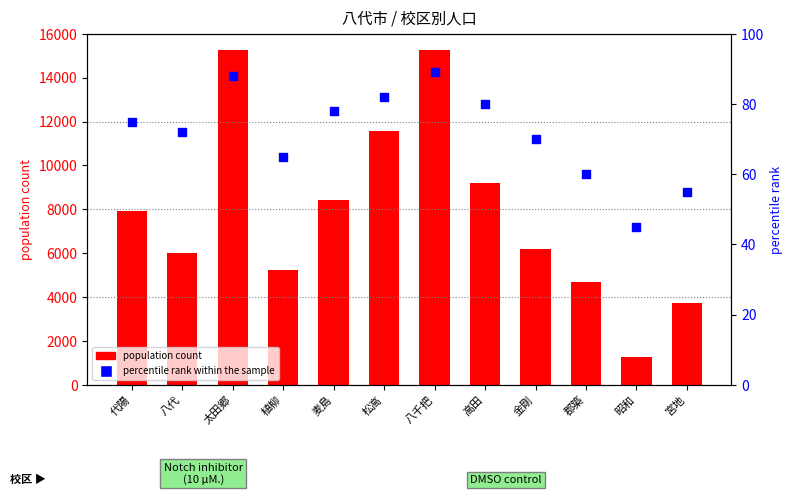

Is the value of percentile rank within the sample at 代陽 greater than the value of population count at 松高?

No